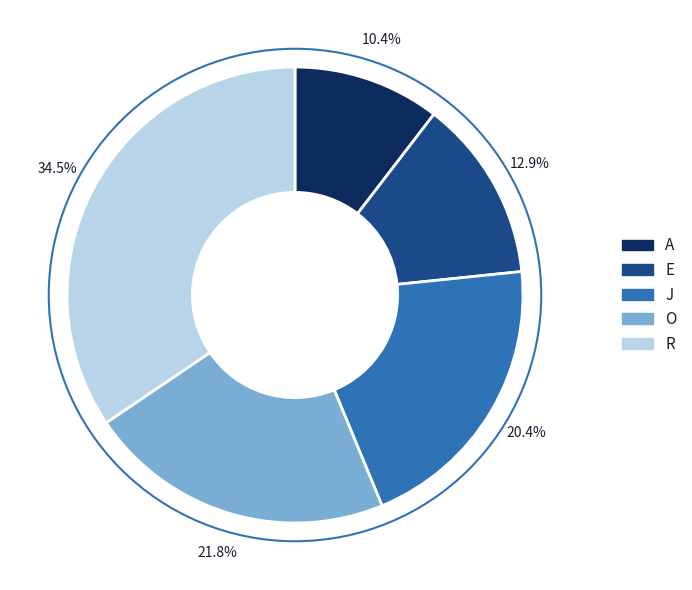

Approximately how many times larger is the value at J compared to O?

0.9